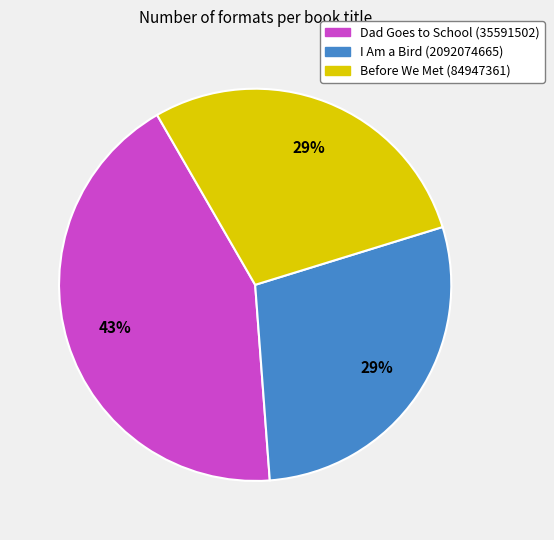

Approximately how many times larger is the value at I Am a Bird (2092074665) compared to Before We Met (84947361)?

1.0